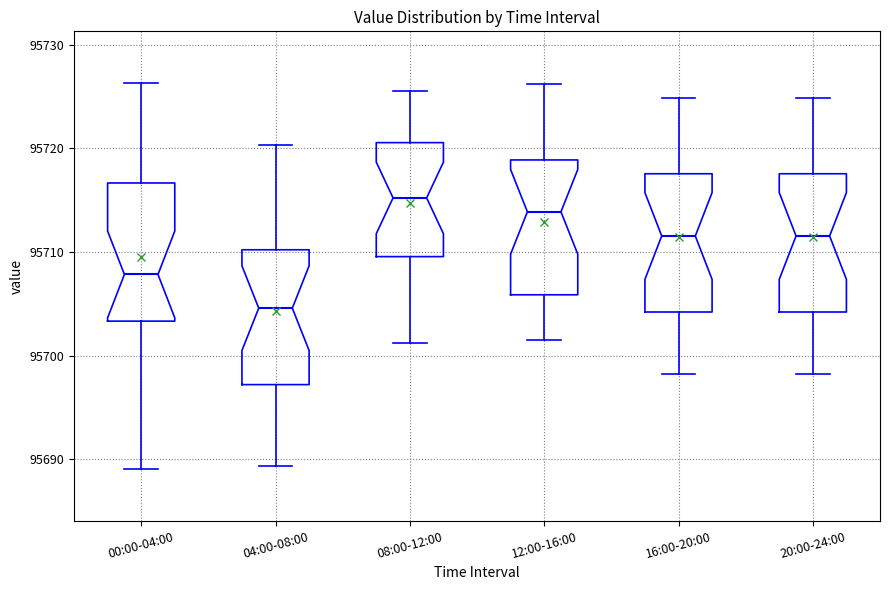

Which box has the lowest median line?

04:00-08:00